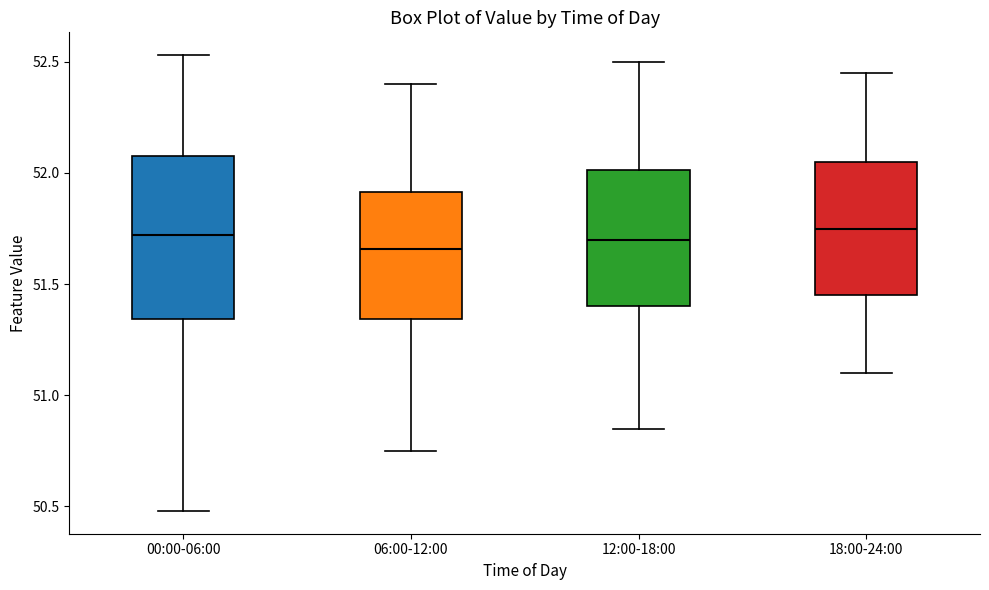

Reading left to right, transcribe this box plot: for each box, give where its median line is, the range the box spans, and where its two whiskers end, as read against the y-axis. The values are not printed on the chart, so give them approximately, as read against the axis.

00:00-06:00: median 51.70, box 51.35 to 52.10, whiskers 50.50 to 52.55
06:00-12:00: median 51.65, box 51.35 to 51.90, whiskers 50.75 to 52.40
12:00-18:00: median 51.70, box 51.40 to 52.00, whiskers 50.85 to 52.50
18:00-24:00: median 51.75, box 51.45 to 52.05, whiskers 51.10 to 52.45